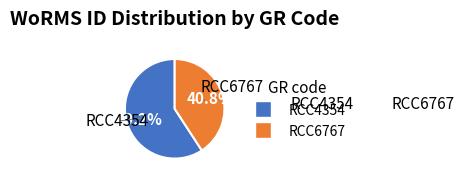

Which has a higher value, RCC4354 or RCC6767?

RCC4354